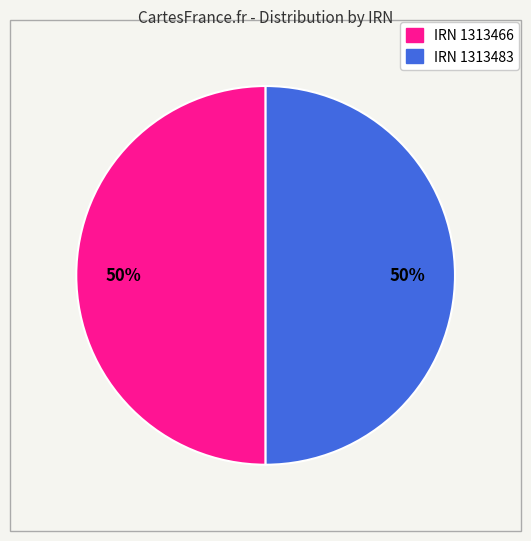

Approximately how many times larger is the value at IRN 1313483 compared to IRN 1313466?

1.0